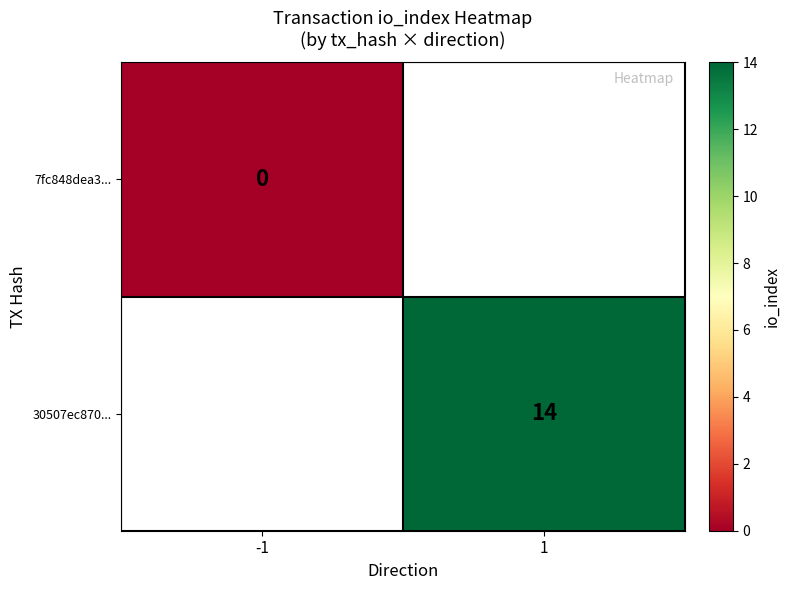

How many categories are shown in the chart?

2